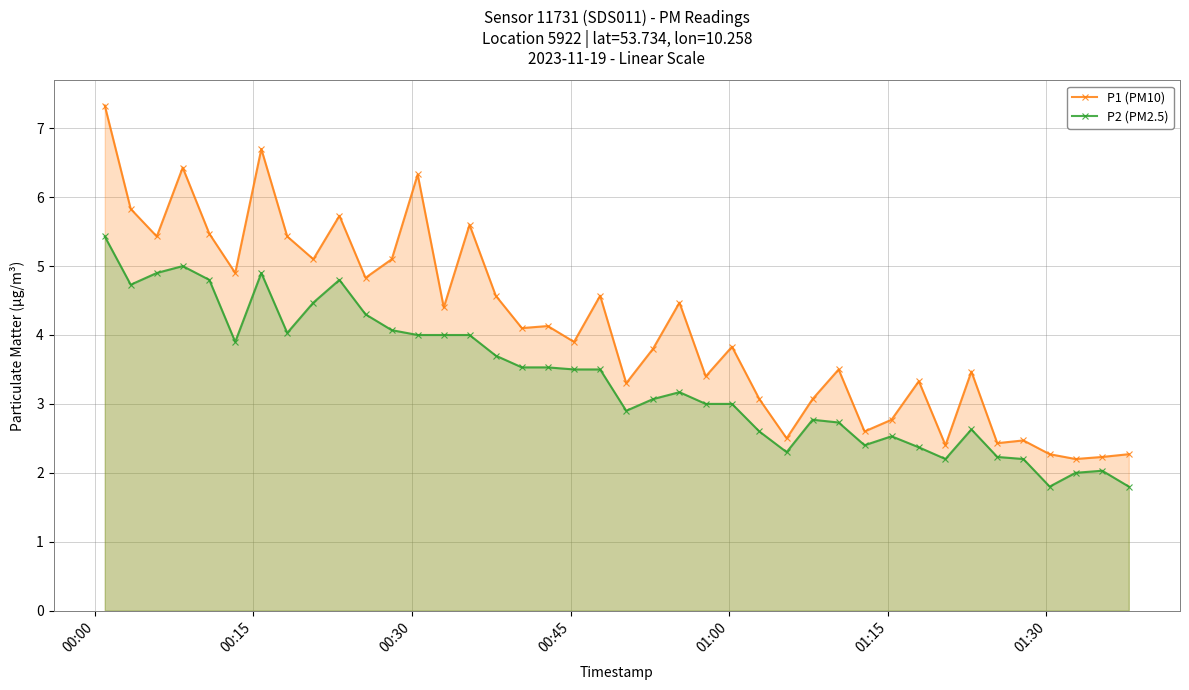

True or false: P2 (PM2.5) has more than 2 points higher than both neighbors.

True